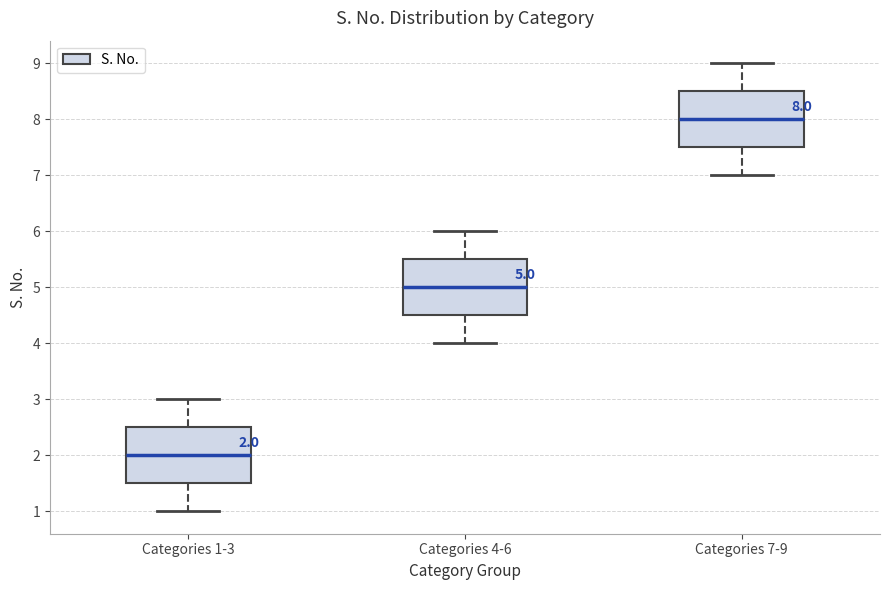

Which box's median line is the highest?

Categories 7-9